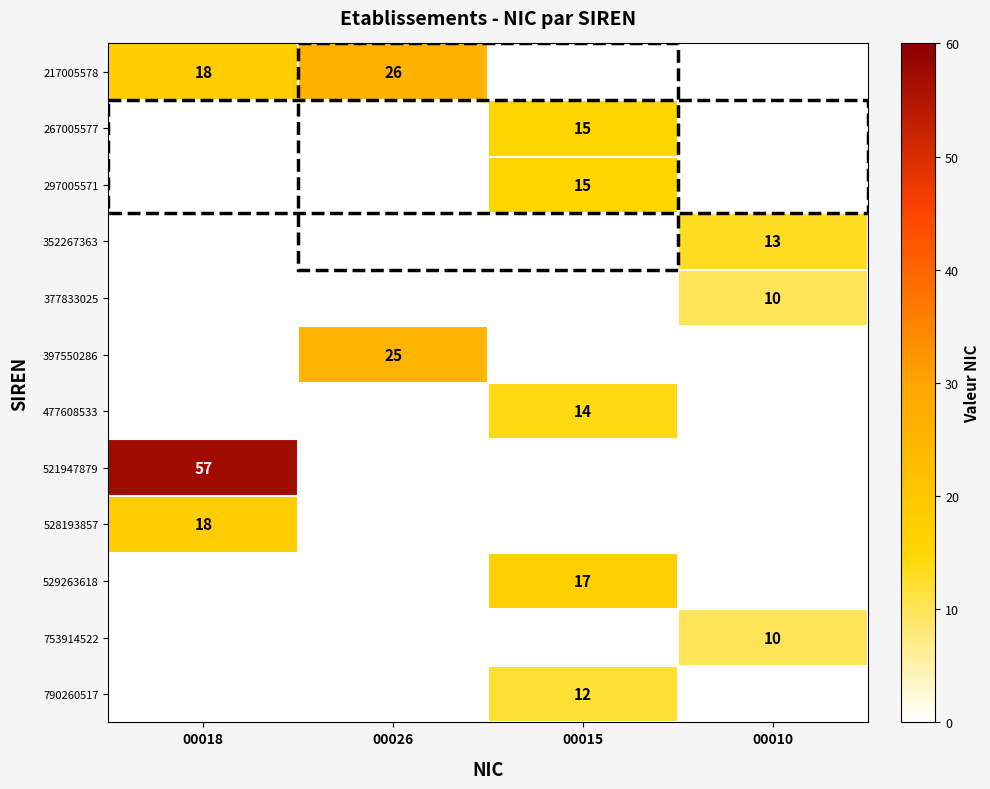

The value of 377833025 at 00010 is 2. True or false?

False